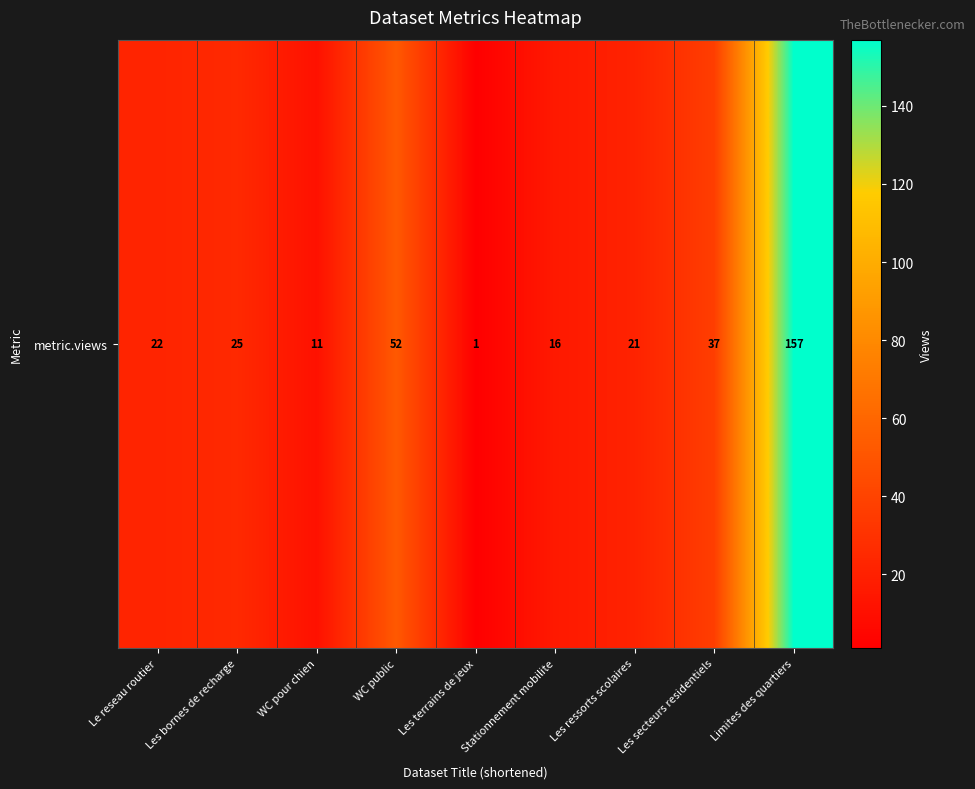

Which has a higher value, Les secteurs residentiels or Le reseau routier?

Les secteurs residentiels